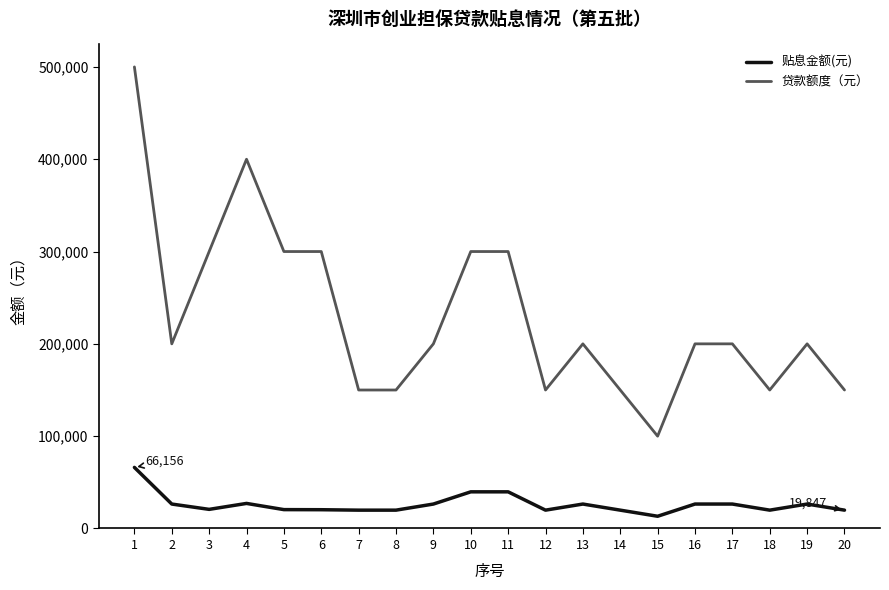

True or false: 贴息金额(元) and 贷款额度（元） cross at least once.

False